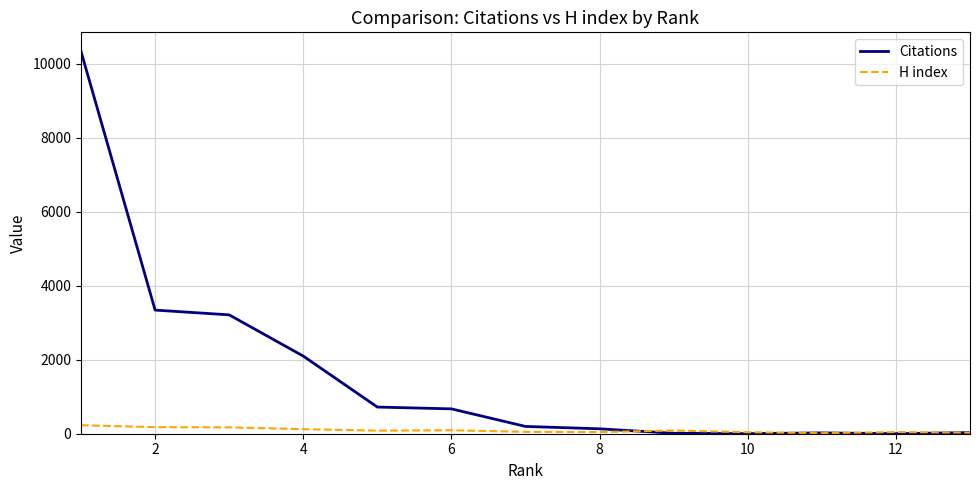

Which series has the largest total across all categories?

Citations